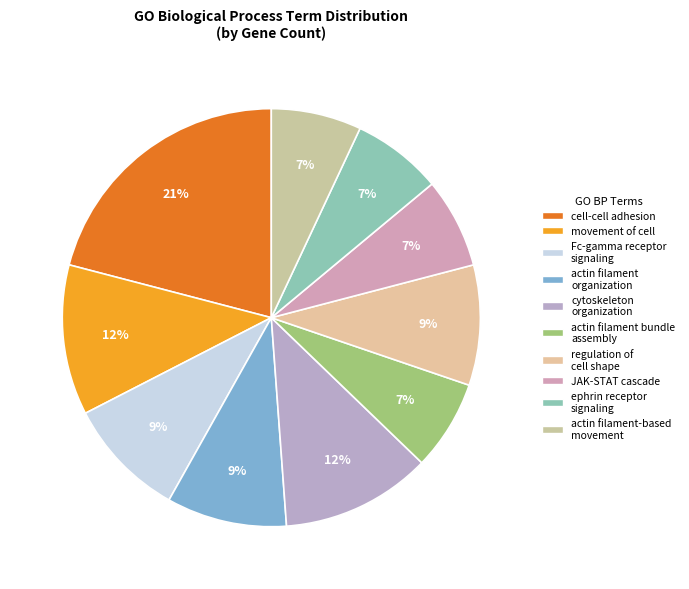

Count the number of slices in the pie.

10